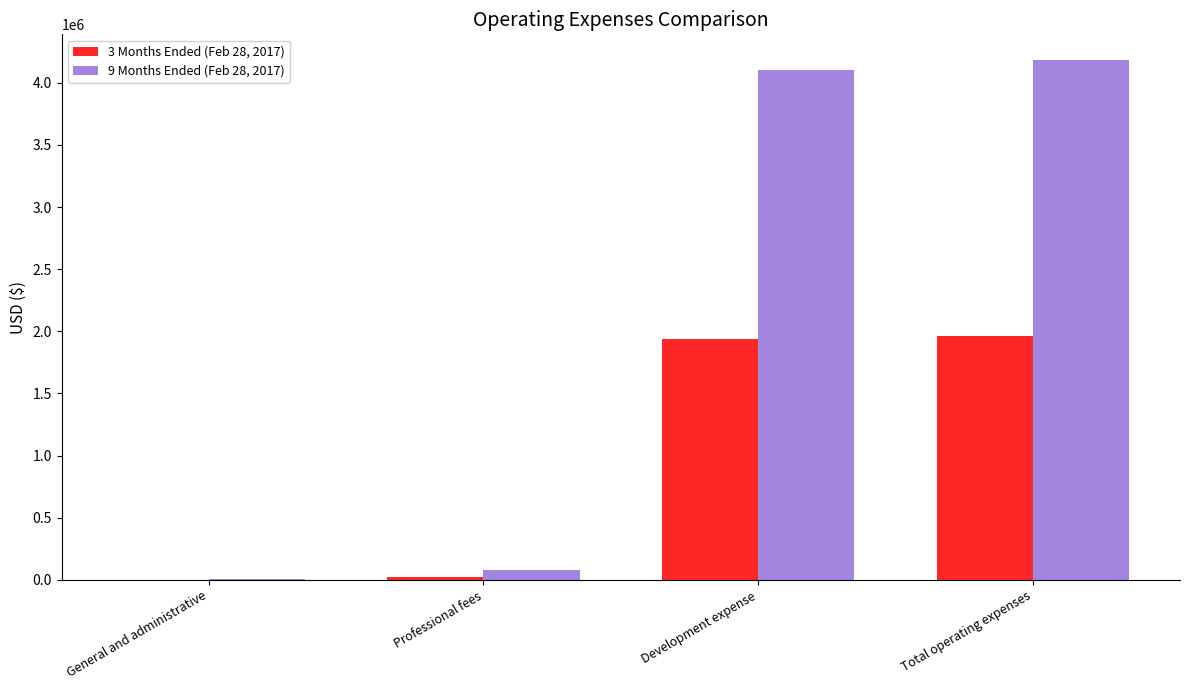

True or false: 9 Months Ended (Feb 28, 2017) has a value of 3198 at General and administrative.

True